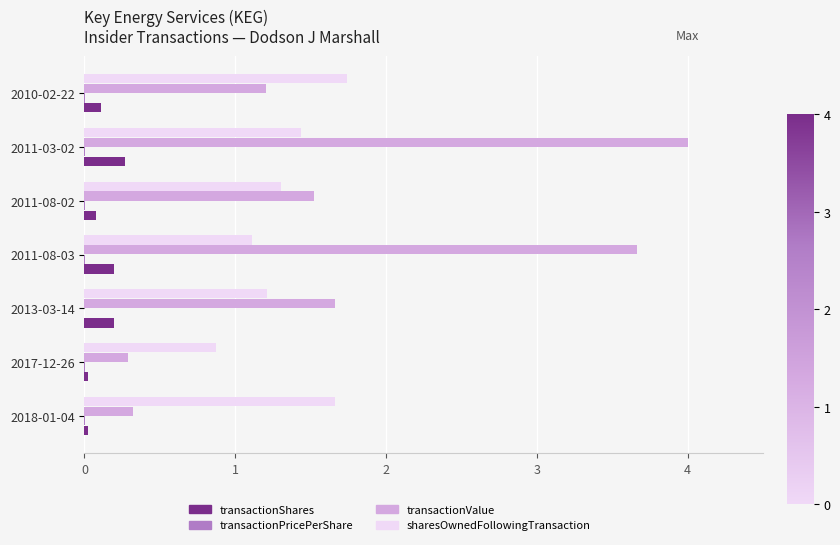

True or false: transactionValue has a value of 1.8 at 2010-02-22.

False